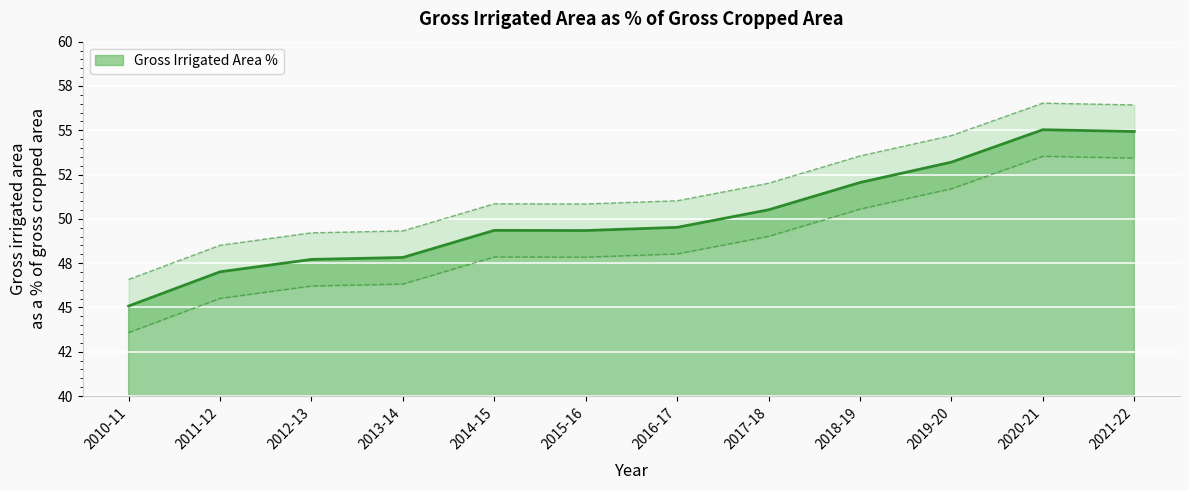

List the labels in order of value, largest first.

2020-21, 2021-22, 2019-20, 2018-19, 2017-18, 2016-17, 2014-15, 2015-16, 2013-14, 2012-13, 2011-12, 2010-11